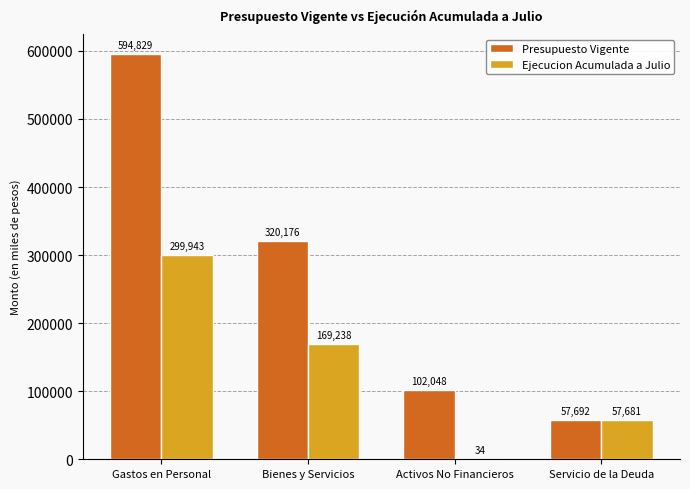

Between Bienes y Servicios and Activos No Financieros, which series saw the biggest shift?

Presupuesto Vigente